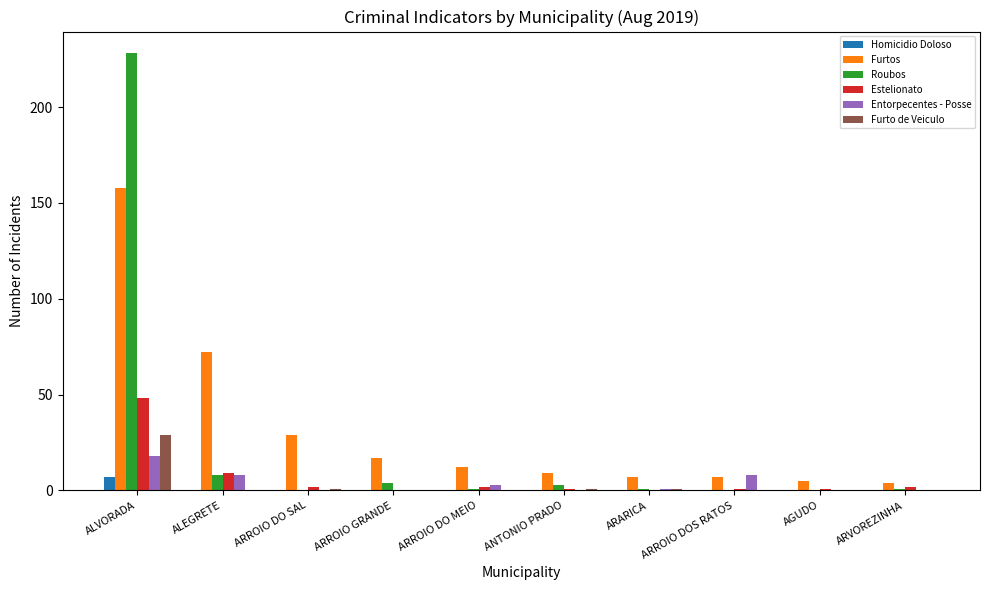

Reading left to right, transcribe all the data shown in this chart.

Homicidio Doloso: ALVORADA=7	ALEGRETE=0	ARROIO DO SAL=0	ARROIO GRANDE=0	ARROIO DO MEIO=0	ANTONIO PRADO=0	ARARICA=0	ARROIO DOS RATOS=0	AGUDO=0	ARVOREZINHA=0
Furtos: ALVORADA=158	ALEGRETE=72	ARROIO DO SAL=29	ARROIO GRANDE=17	ARROIO DO MEIO=12	ANTONIO PRADO=9	ARARICA=7	ARROIO DOS RATOS=7	AGUDO=5	ARVOREZINHA=4
Roubos: ALVORADA=228	ALEGRETE=8	ARROIO DO SAL=0	ARROIO GRANDE=4	ARROIO DO MEIO=1	ANTONIO PRADO=3	ARARICA=1	ARROIO DOS RATOS=0	AGUDO=0	ARVOREZINHA=1
Estelionato: ALVORADA=48	ALEGRETE=9	ARROIO DO SAL=2	ARROIO GRANDE=0	ARROIO DO MEIO=2	ANTONIO PRADO=1	ARARICA=0	ARROIO DOS RATOS=1	AGUDO=1	ARVOREZINHA=2
Entorpecentes - Posse: ALVORADA=18	ALEGRETE=8	ARROIO DO SAL=0	ARROIO GRANDE=0	ARROIO DO MEIO=3	ANTONIO PRADO=0	ARARICA=1	ARROIO DOS RATOS=8	AGUDO=0	ARVOREZINHA=0
Furto de Veiculo: ALVORADA=29	ALEGRETE=0	ARROIO DO SAL=1	ARROIO GRANDE=0	ARROIO DO MEIO=0	ANTONIO PRADO=1	ARARICA=1	ARROIO DOS RATOS=0	AGUDO=0	ARVOREZINHA=0